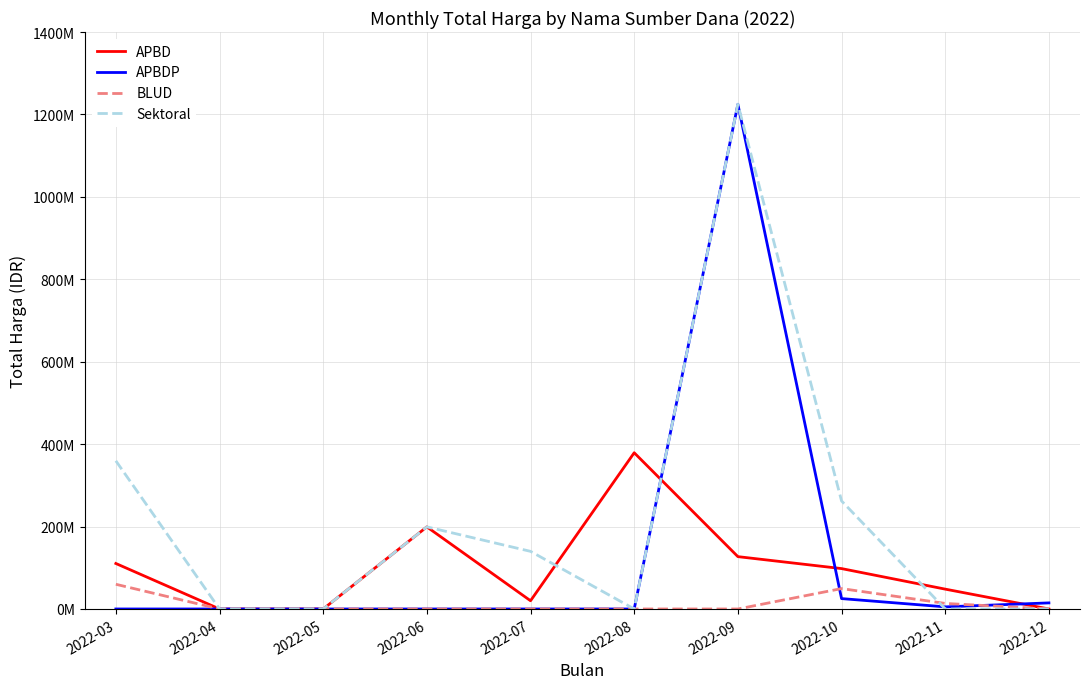

At which category does BLUD reach its first local peak?

2022-10